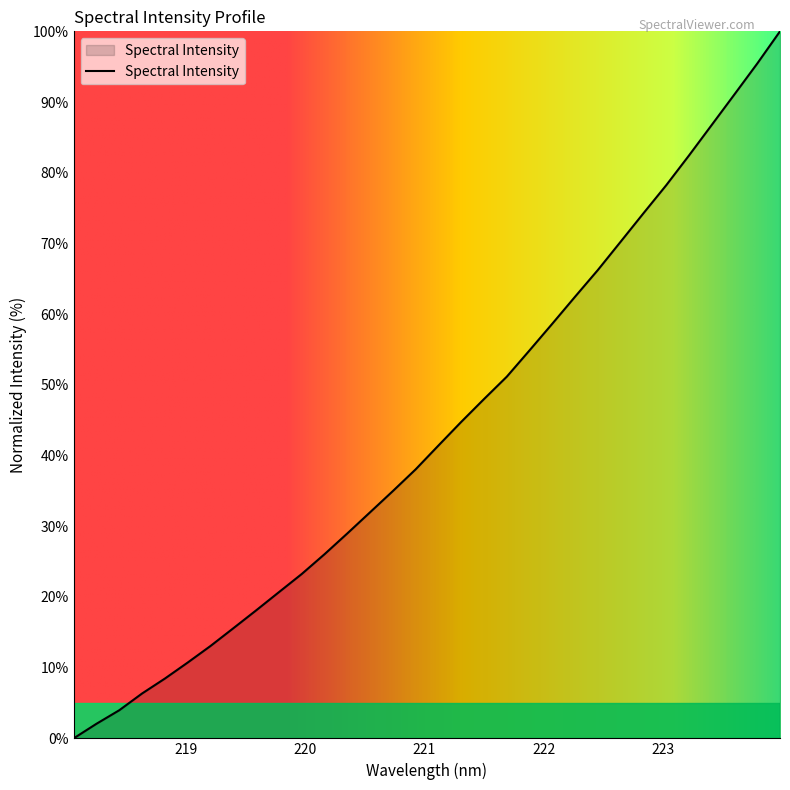

What is the greatest value displayed?

100.0